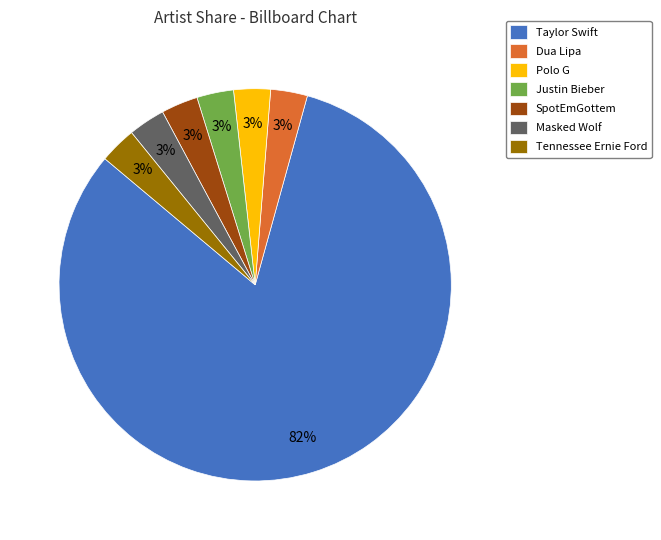

To the nearest percent, what portion does Justin Bieber represent?

3%